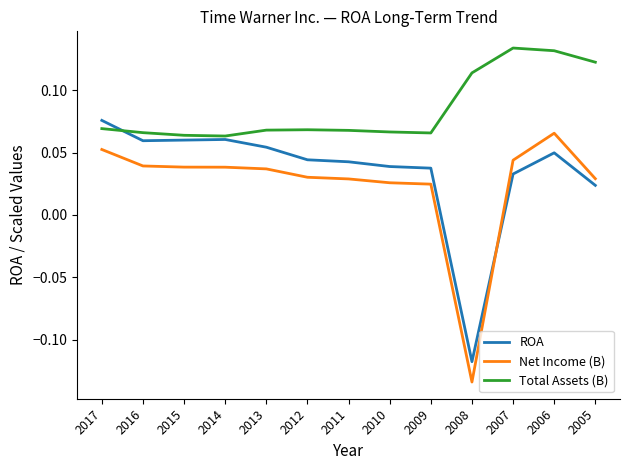

Rank the series at 2014 from lowest to highest value.

Net Income (B), ROA, Total Assets (B)